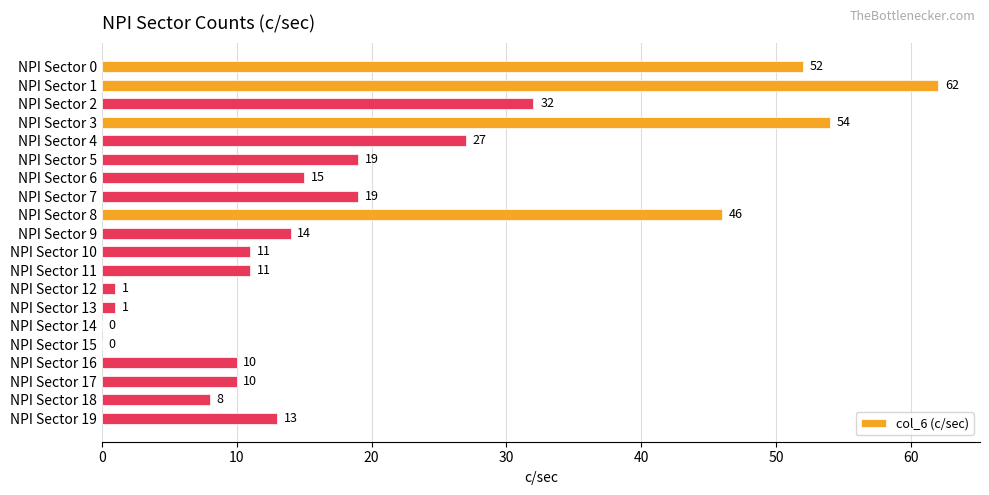

What is the sum of all values?

405